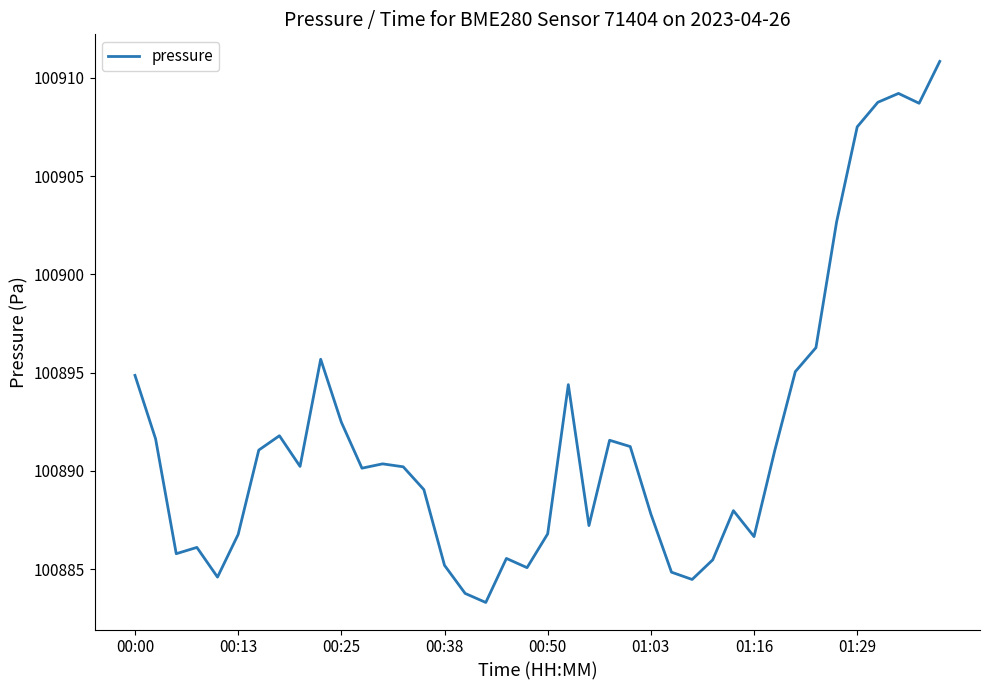

What is the minimum value shown in the chart?

100883.3